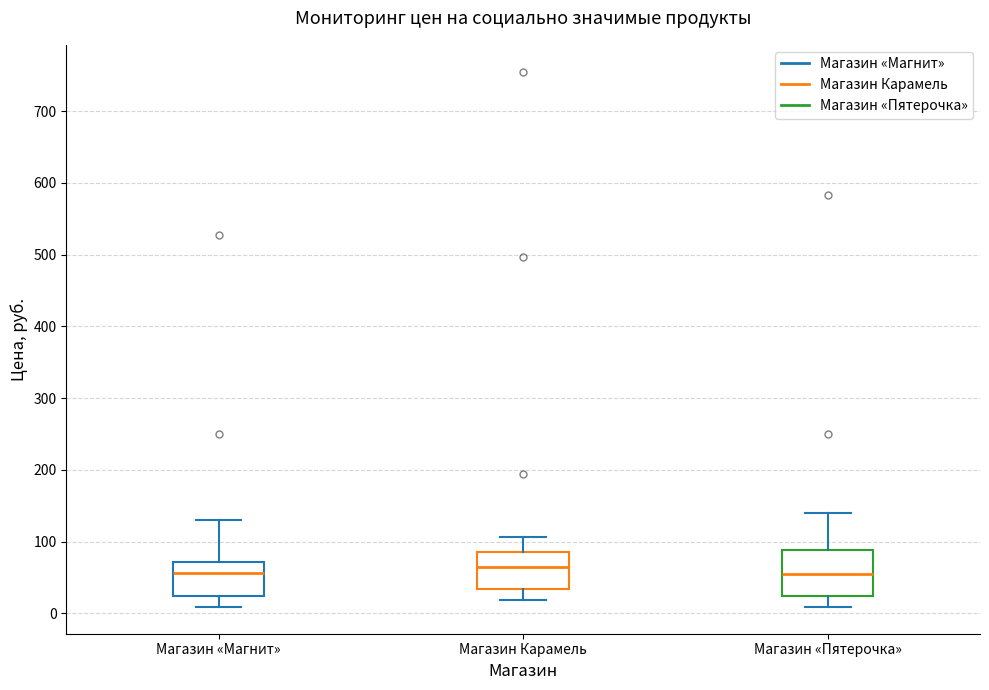

Which box is the tallest, from its lower edge to its upper edge?

Магазин «Пятерочка»